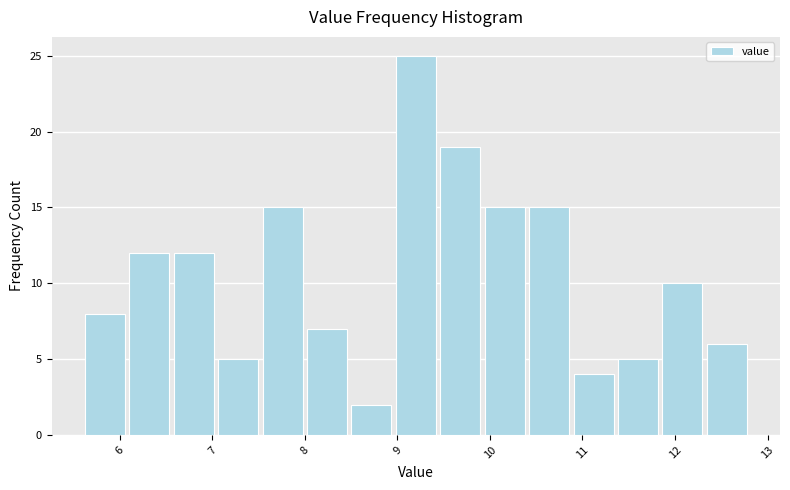

How tall is the bar that spans 12.32 to 12.80 on the x-axis? Neither the bar edges nor the heights are printed on the chart, so give them approximately, as read against the axes.

6